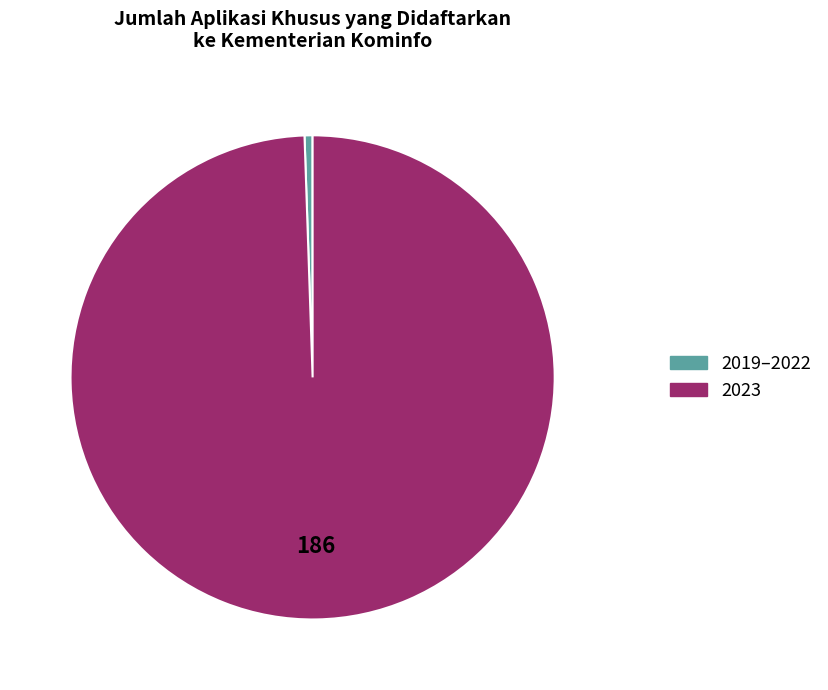

Is there a majority slice in this chart?

Yes